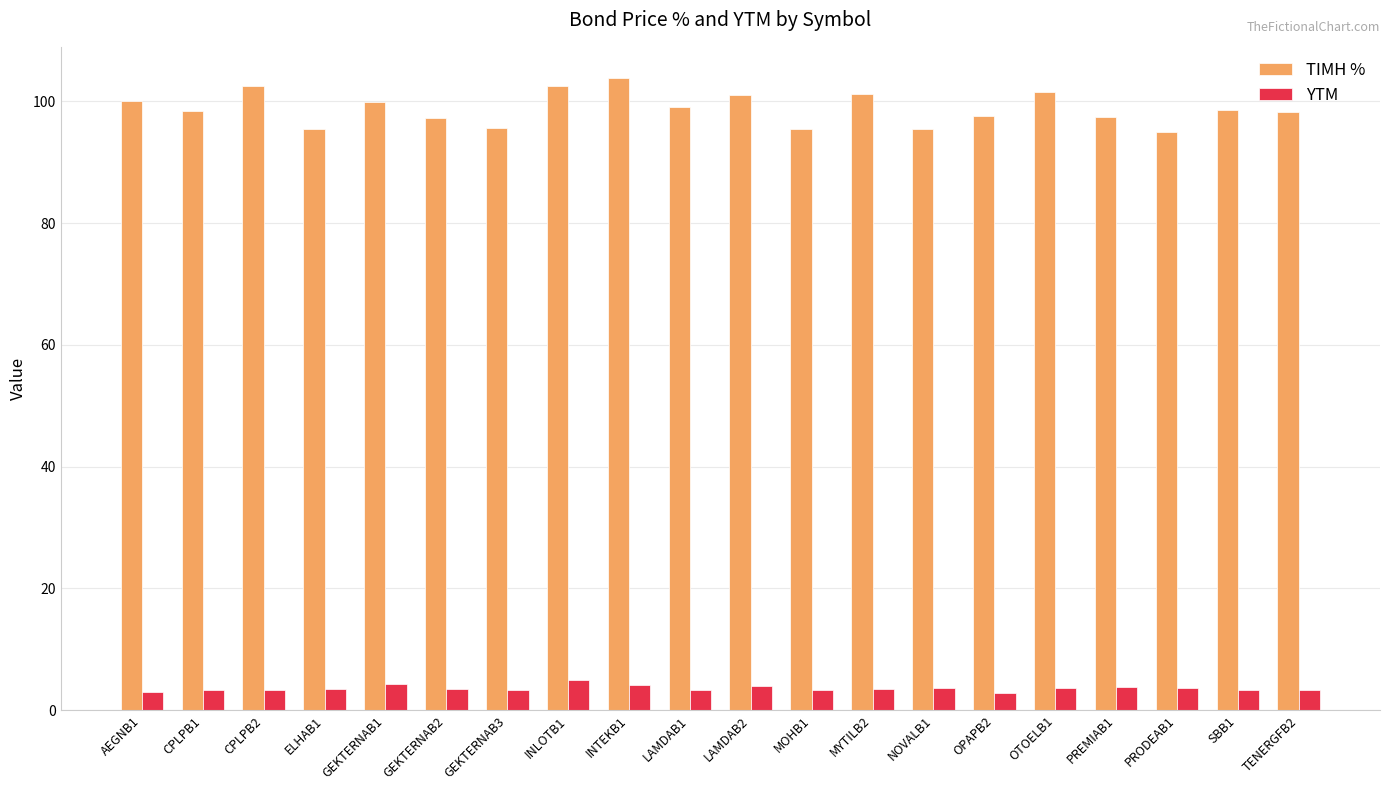

What is the difference between the highest and lowest values at GEKTERNAB2?

93.8